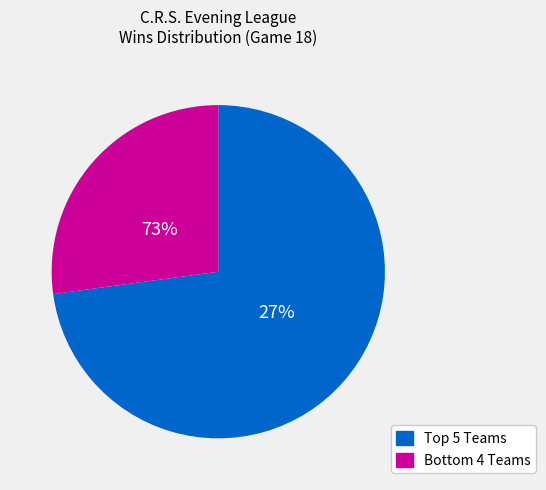

Is it true that M BINDING 6 is 18% of the pie?

False